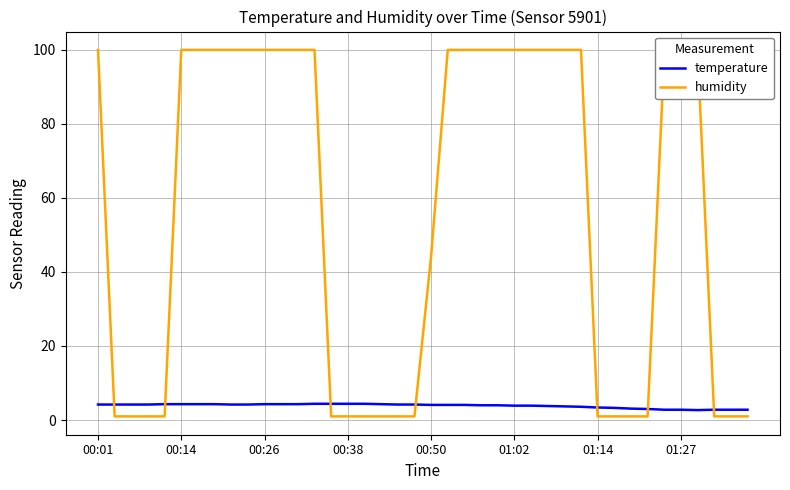

The value of temperature at 01:14 is 3.4. True or false?

True